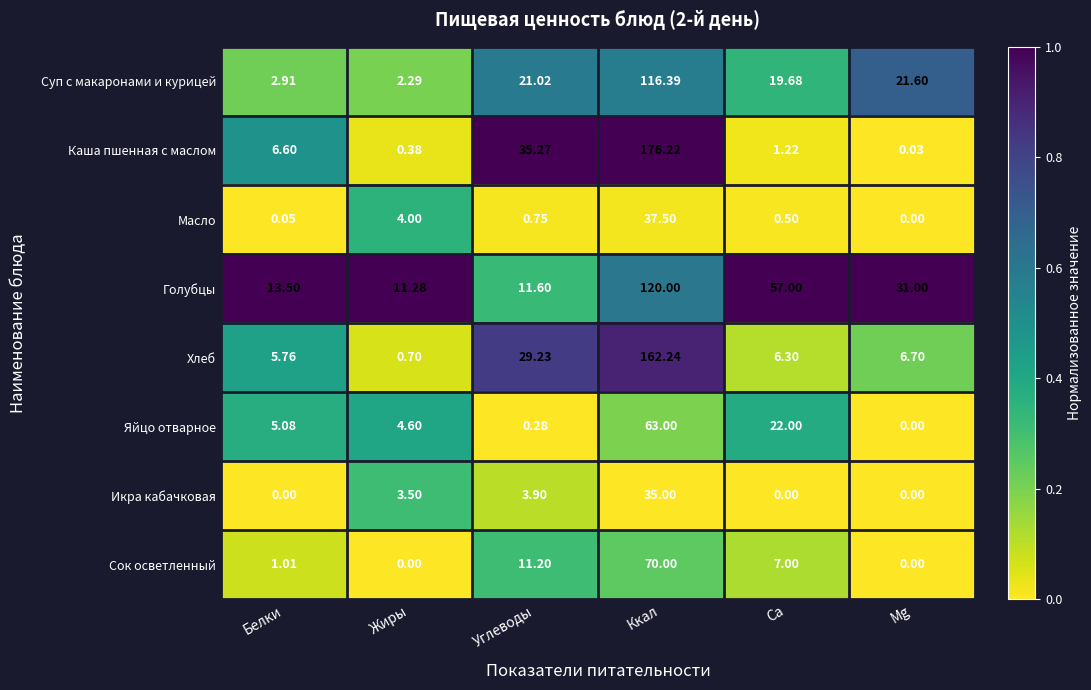

Between Углеводы and Mg, which series saw the biggest shift?

Каша пшенная с маслом